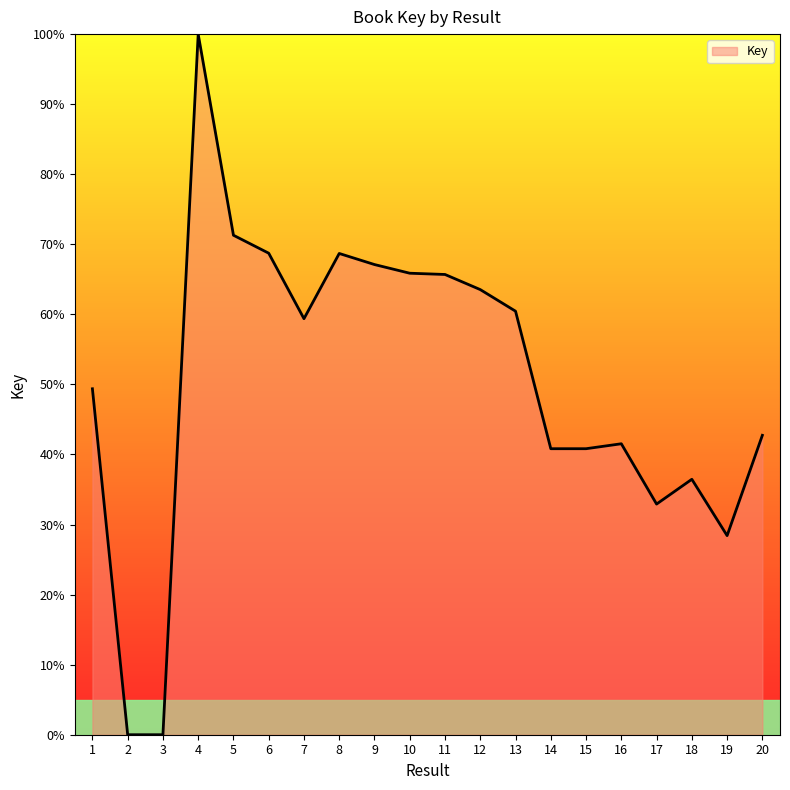

Where is the first local maximum?

4